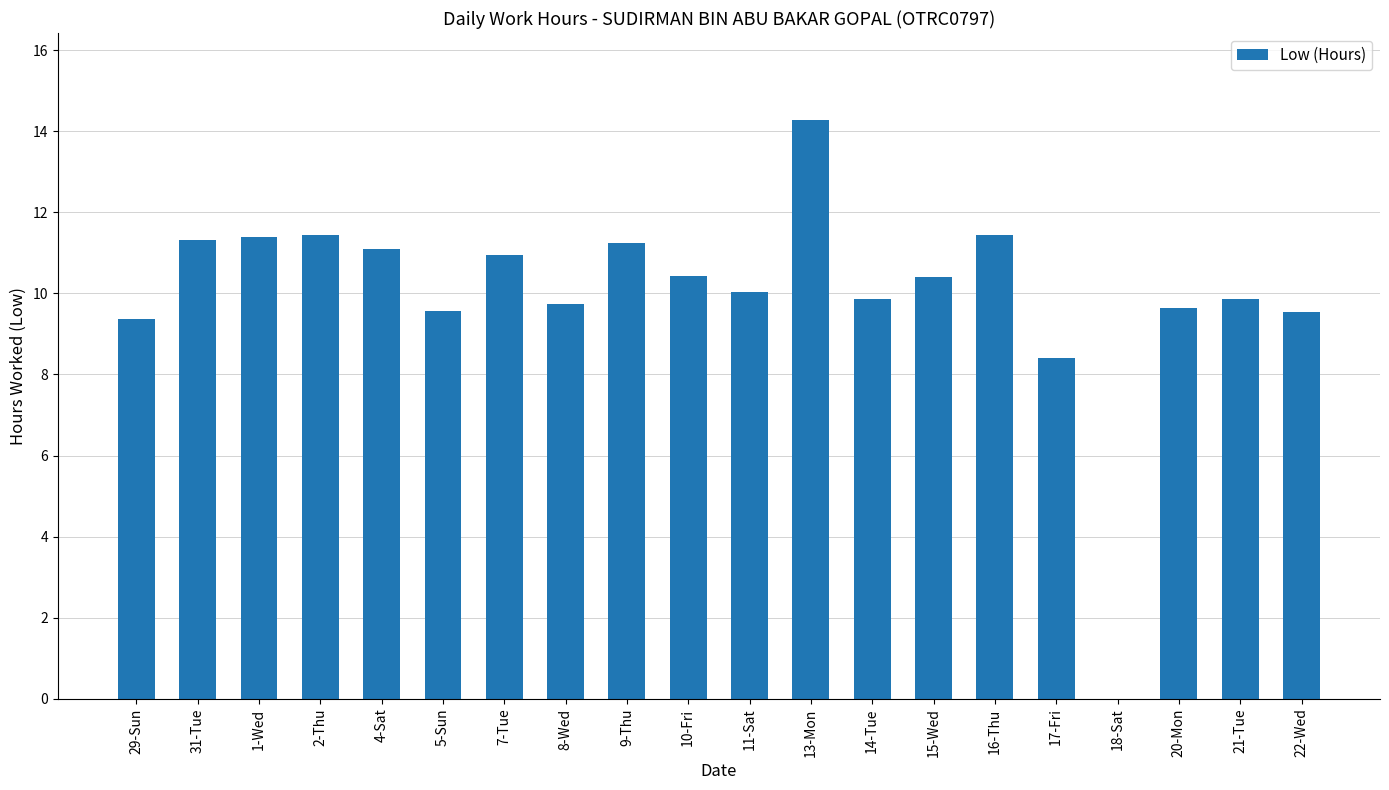

What is the maximum value shown in the chart?

14.3